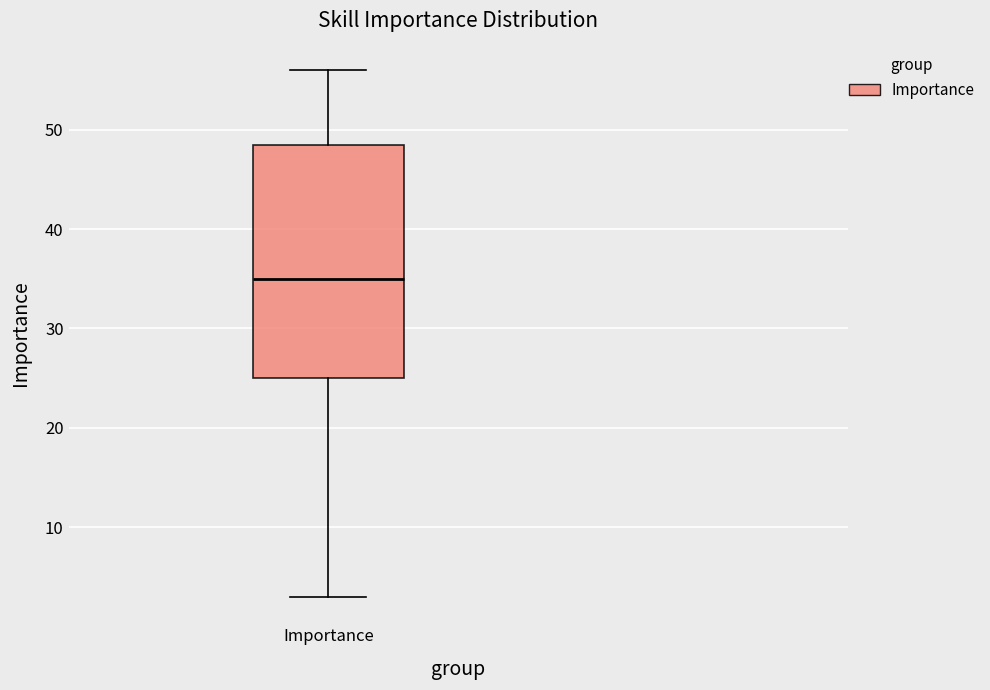

Transcribe this box plot: give where the median line is, the range the box spans, and where the two whiskers end, as read against the y-axis. The values are not printed on the chart, so give them approximately, as read against the axis.

median 35, box 25 to 49, whiskers 3 to 56